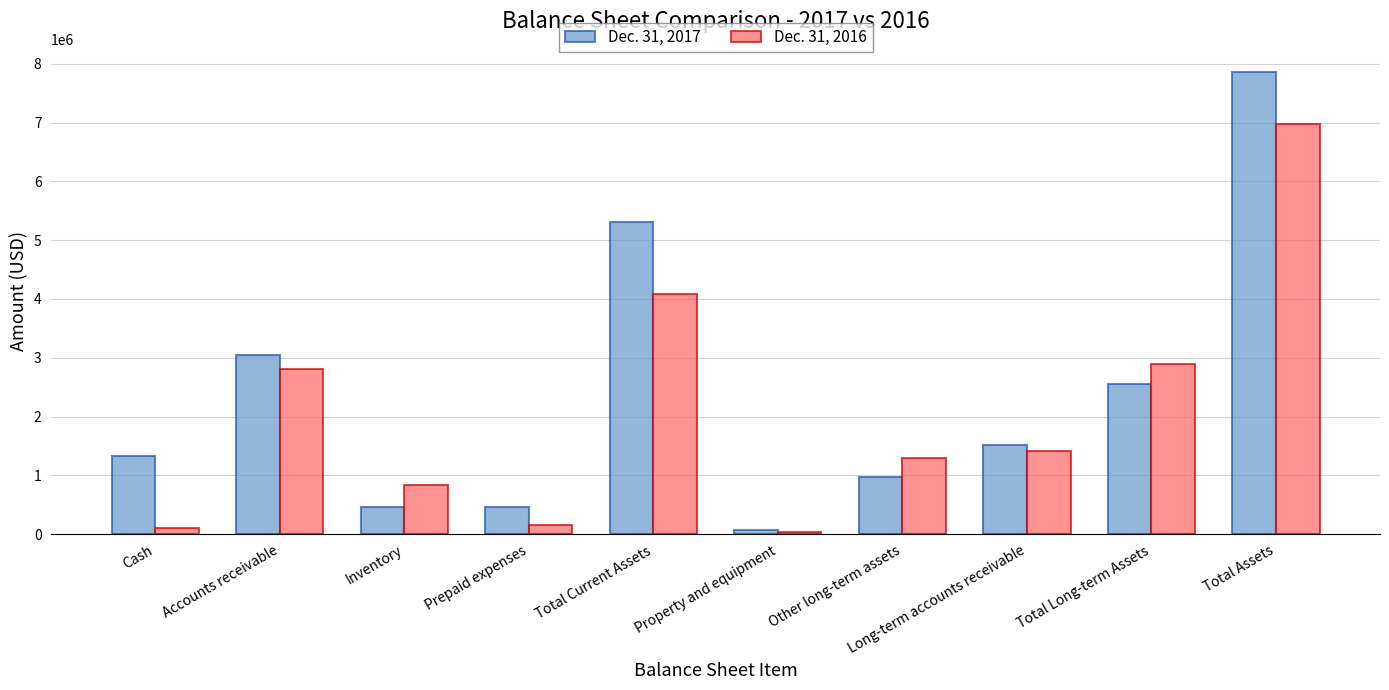

Rank the series by their maximum value, from highest to lowest.

Dec. 31, 2017, Dec. 31, 2016